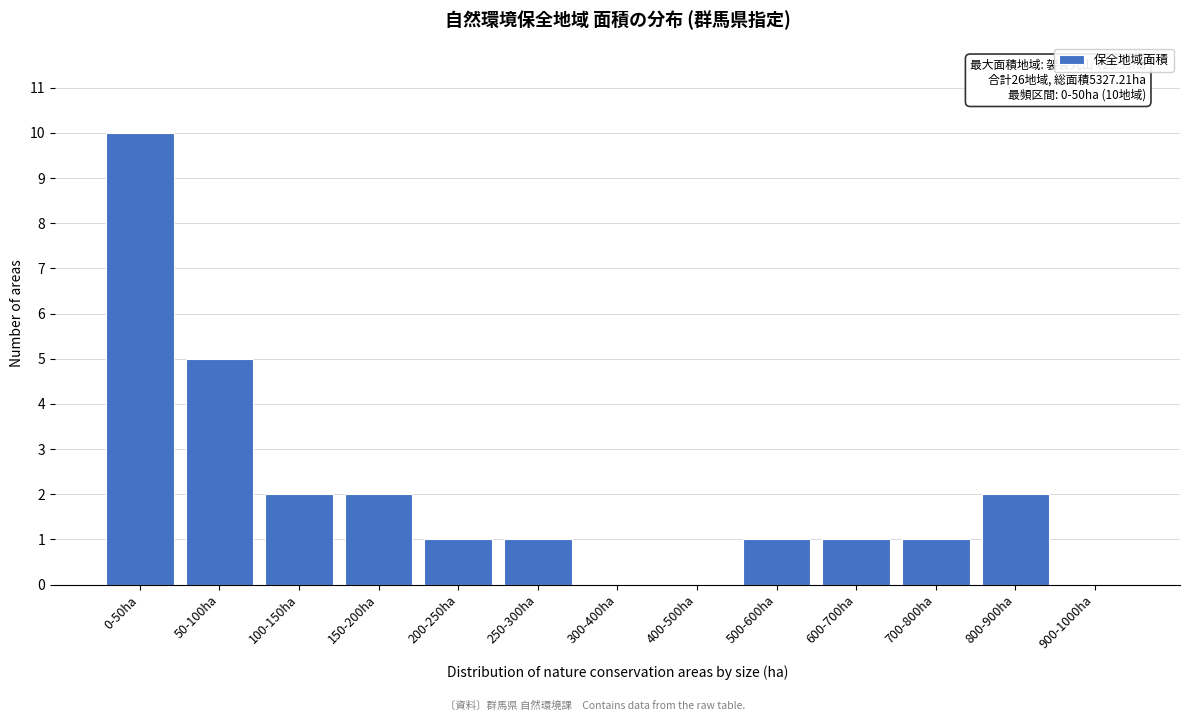

Reading left to right, extract all data points from this chart.

0-50ha=10	50-100ha=5	100-150ha=2	150-200ha=2	200-250ha=1	250-300ha=1	300-400ha=0	400-500ha=0	500-600ha=1	600-700ha=1	700-800ha=1	800-900ha=2	900-1000ha=0